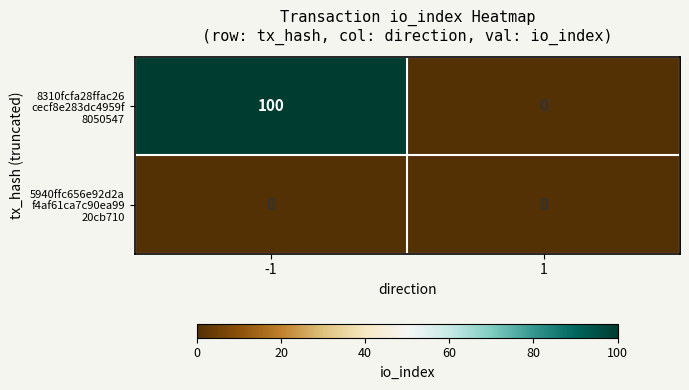

What is the total value across all series at -1?

100